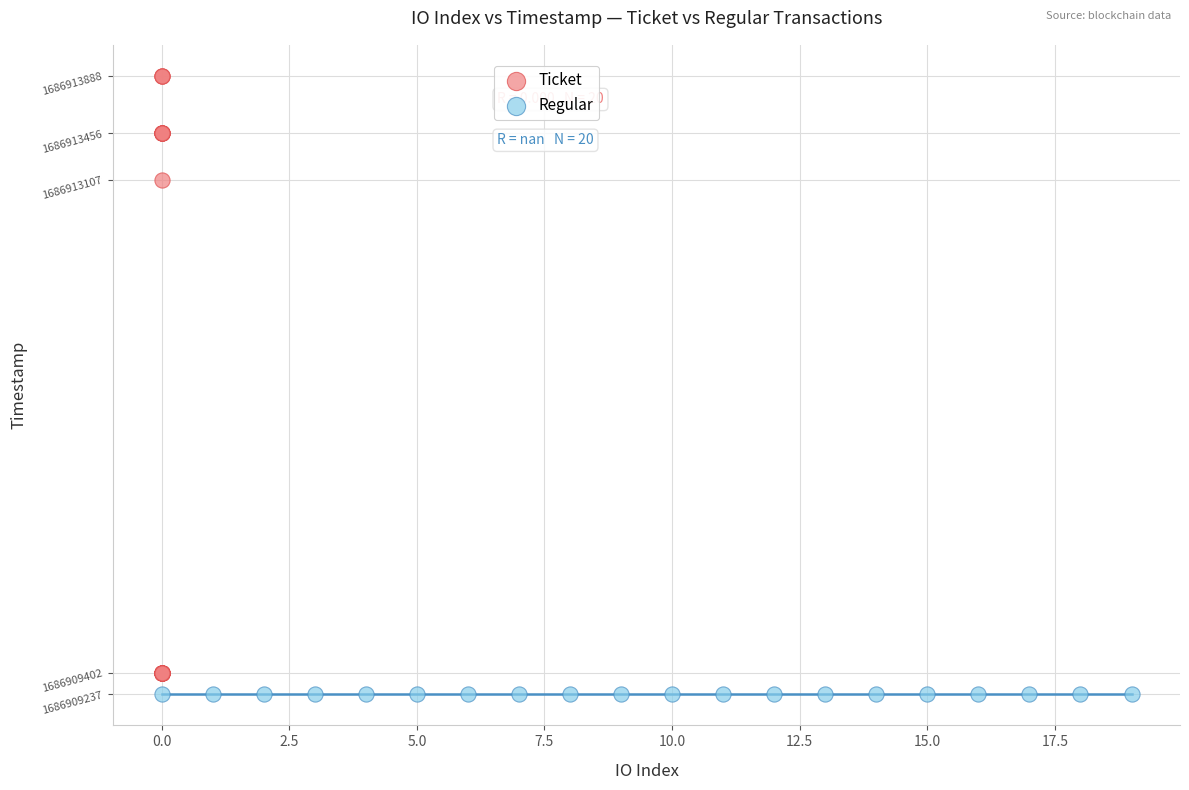

Which series reaches the maximum Y coordinate?

Ticket